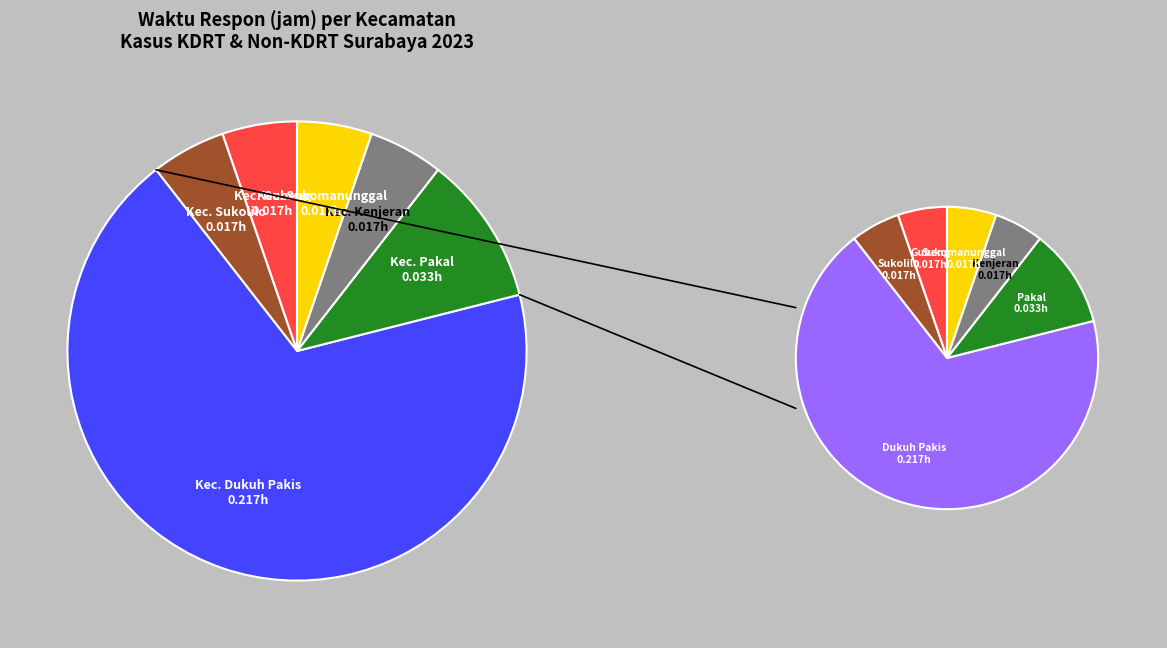

To the nearest percent, what percentage of the pie is Kec. Kenjeran?

5%